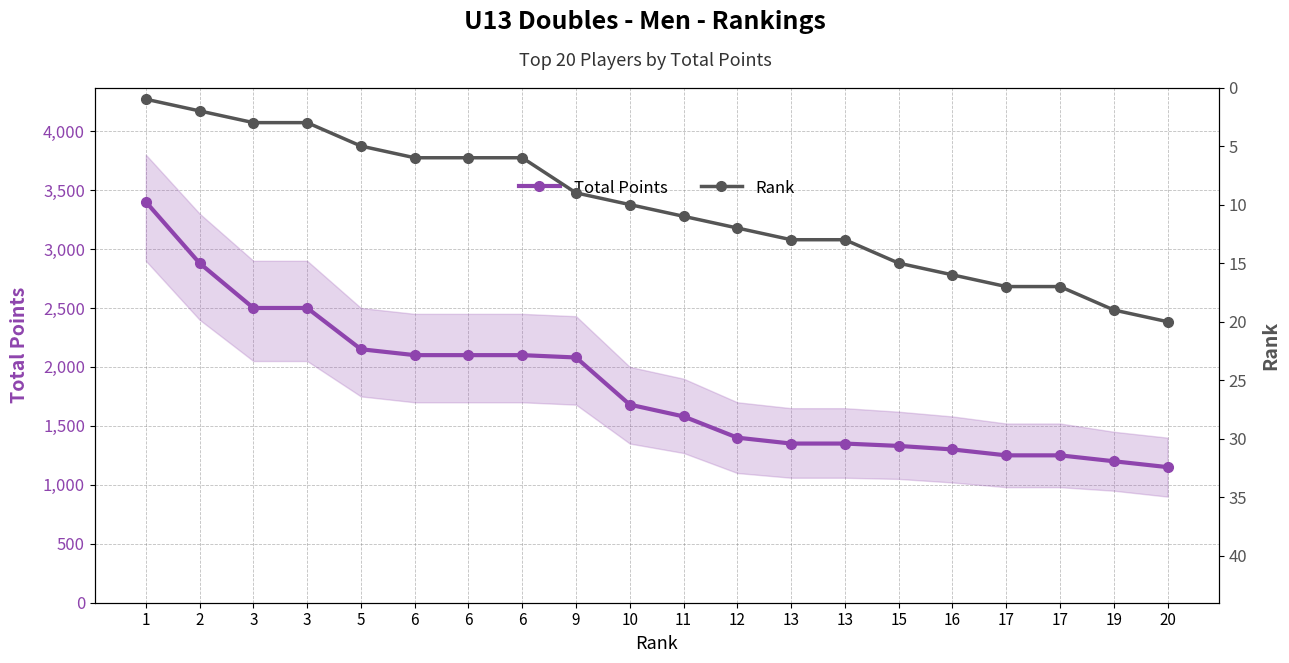

Reading left to right, transcribe all the data shown in this chart.

Total Points: 1=3400	2=2880	3=2500	3=2500	5=2150	6=2100	6=2100	6=2100	9=2080	10=1680	11=1580	12=1400	13=1350	13=1350	15=1330	16=1300	17=1250	17=1250	19=1200	20=1150
Rank: 1=1	2=2	3=3	3=3	5=5	6=6	6=6	6=6	9=9	10=10	11=11	12=12	13=13	13=13	15=15	16=16	17=17	17=17	19=19	20=20